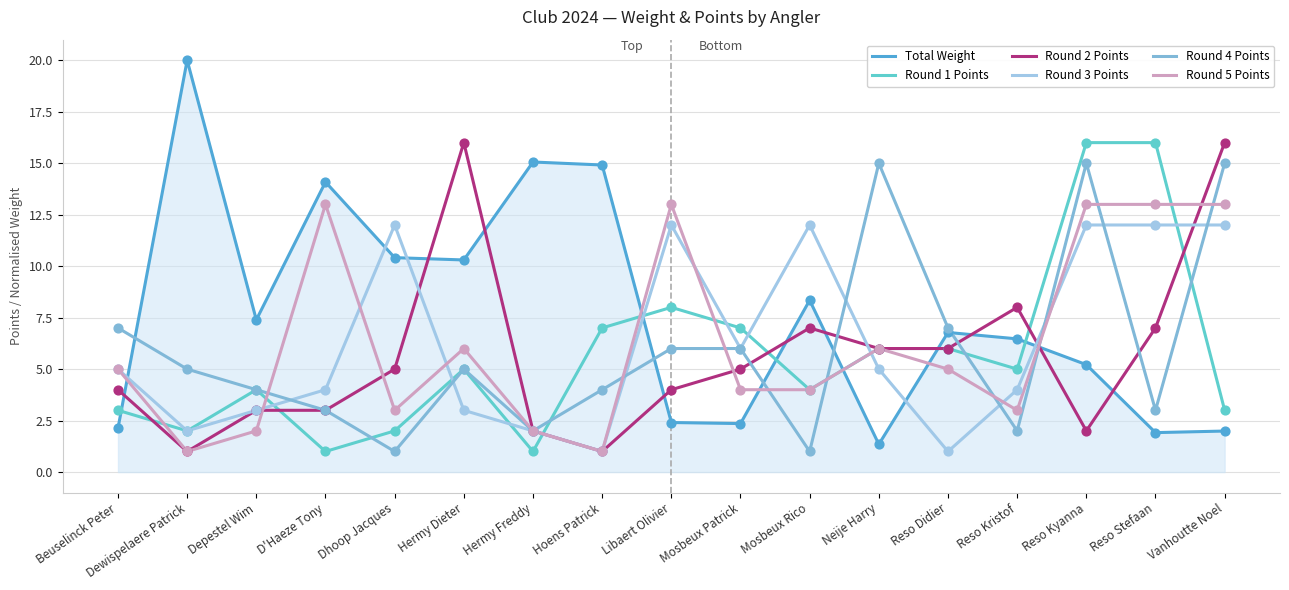

At how many categories does at least one series exceed 5?

17